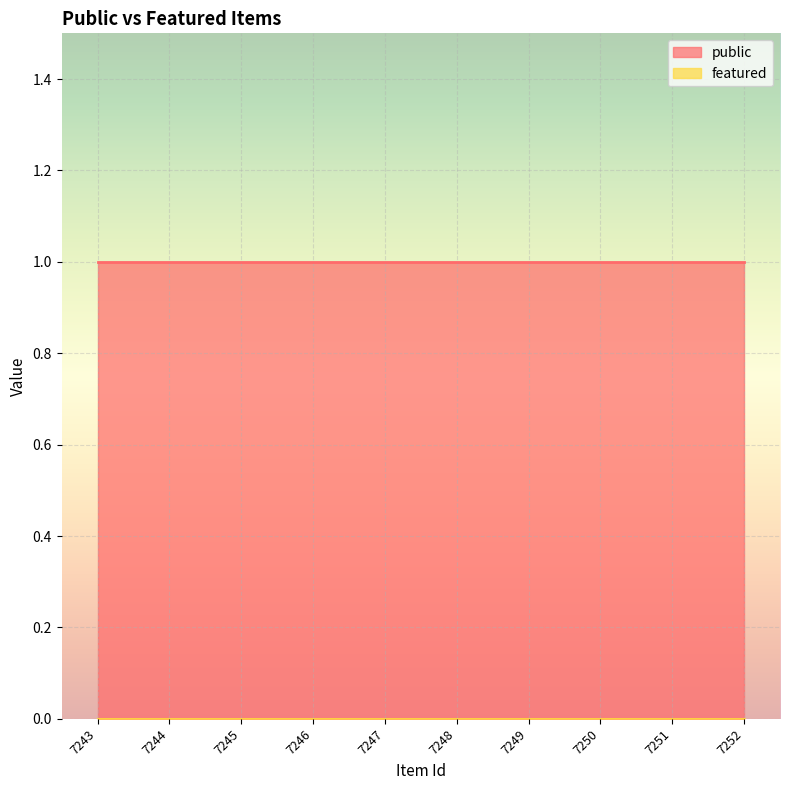

What is the approximate value of public at 7247?

1